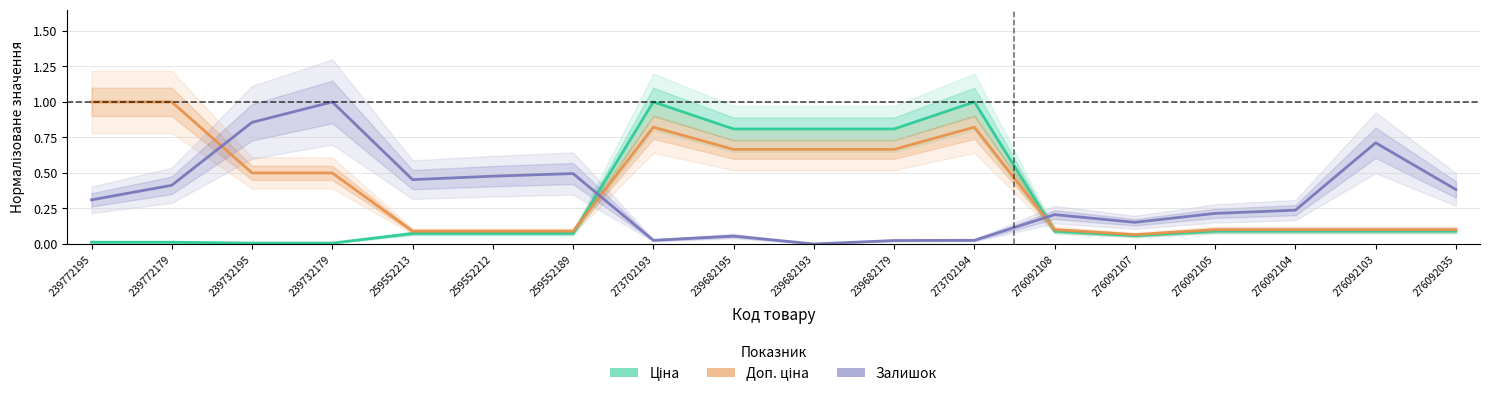

At which label does Ціна reach its minimum?

239732195